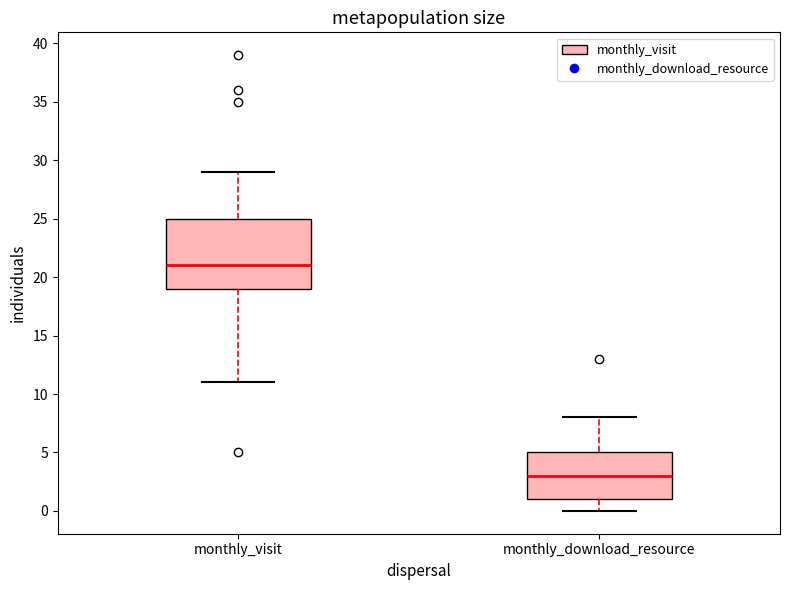

Which box has the lowest median line?

monthly_download_resource